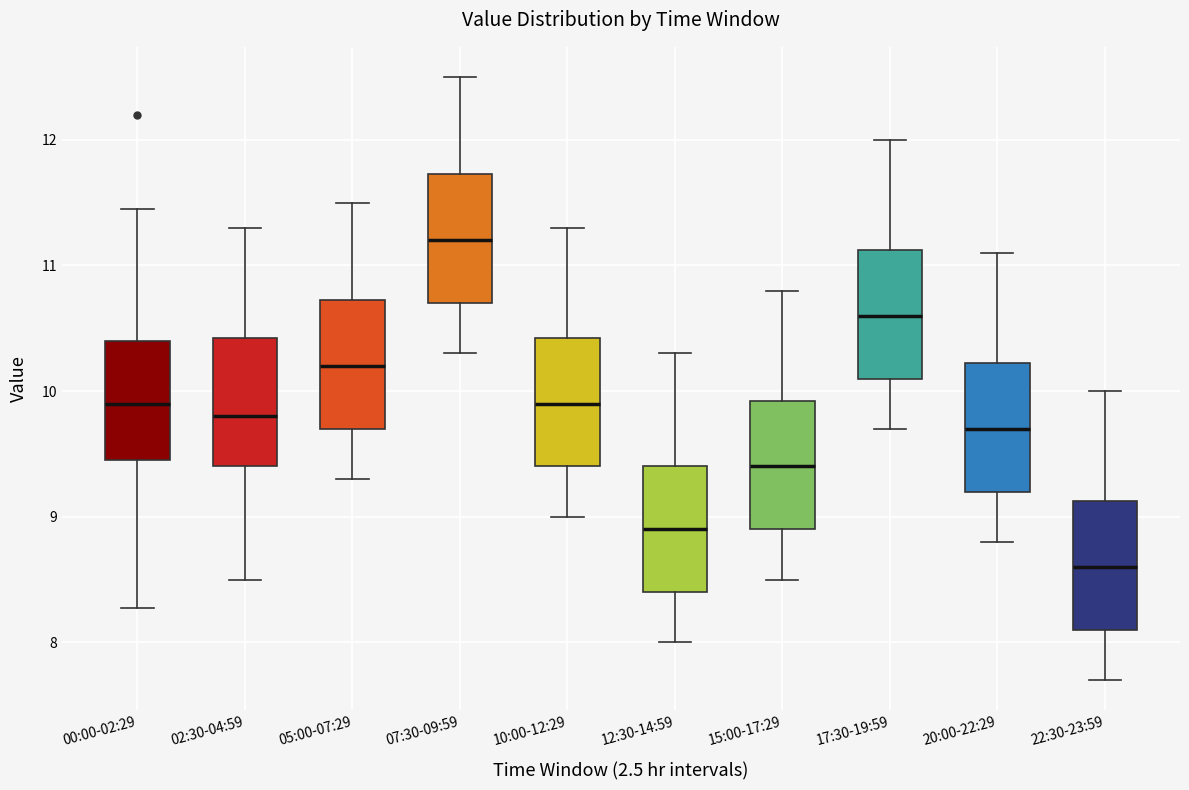

Where does the upper whisker of the box for 12:30-14:59 end on the y-axis? The values are not printed on the chart, so give them approximately, as read against the axis.

10.3